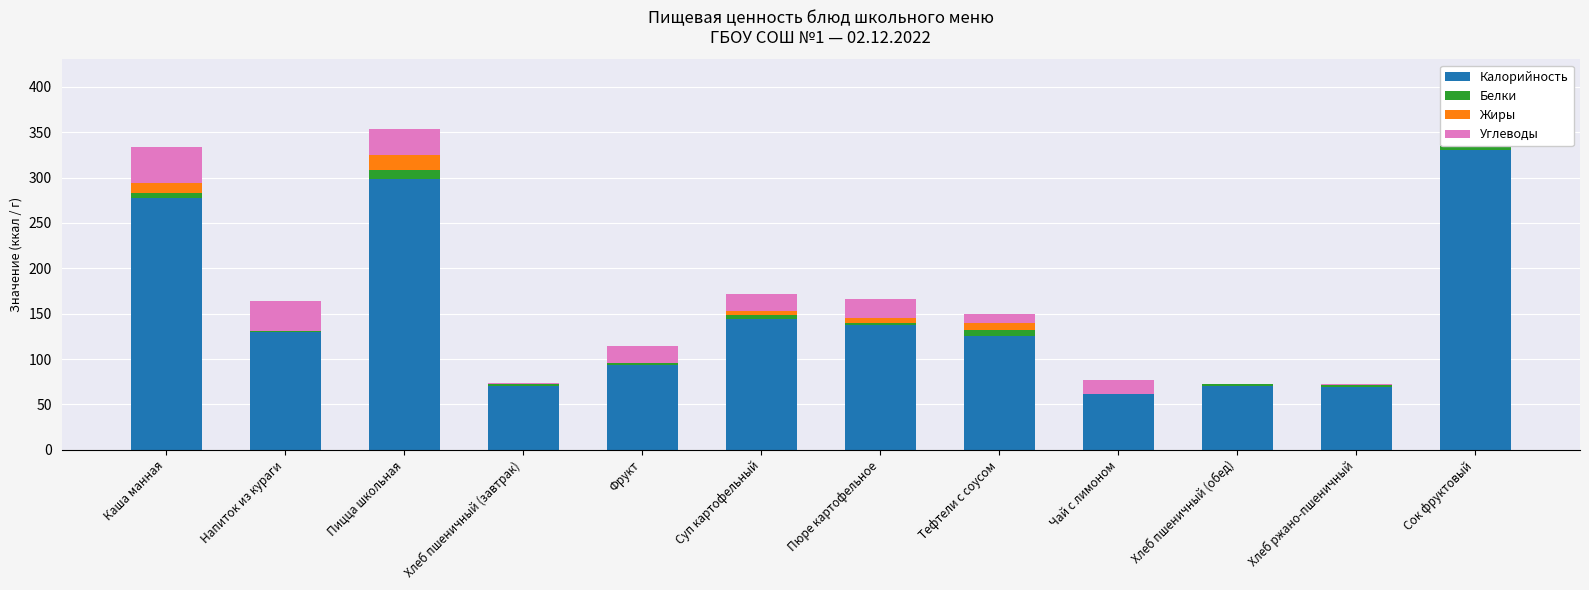

At which category is the sum across all series the highest?

Сок фруктовый